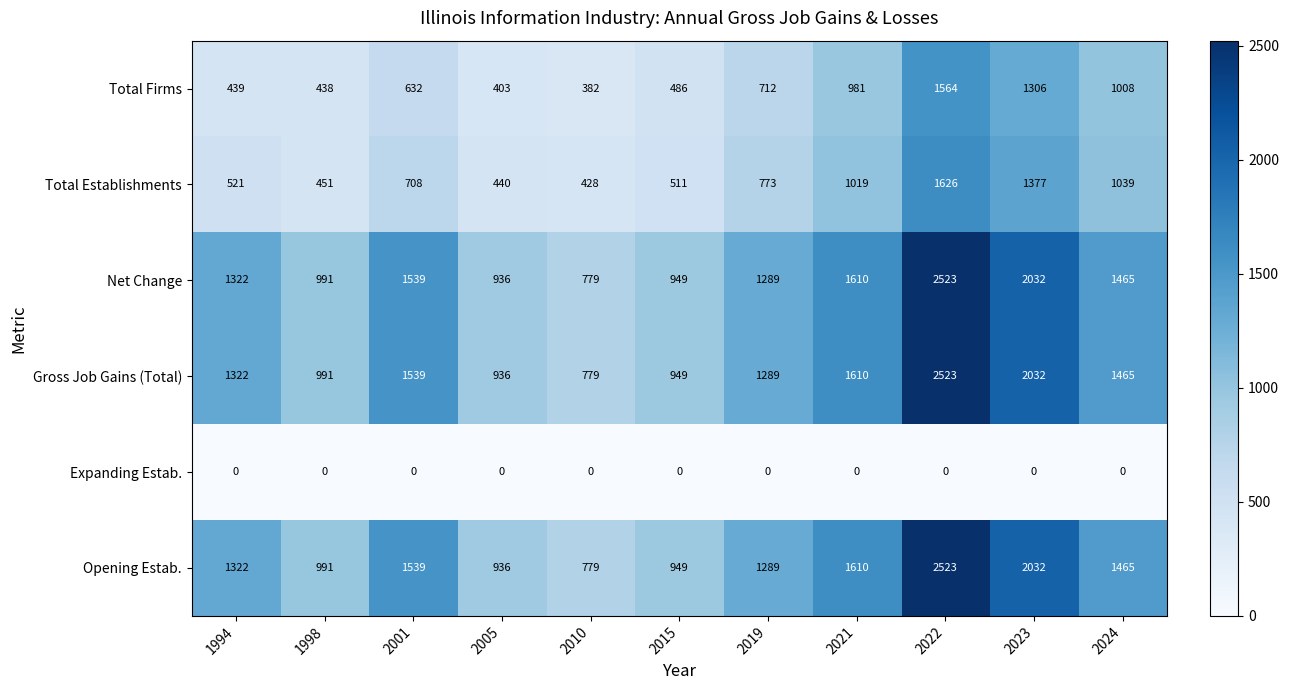

At which label is Gross Job Gains (Total) closest to 1651?

2021